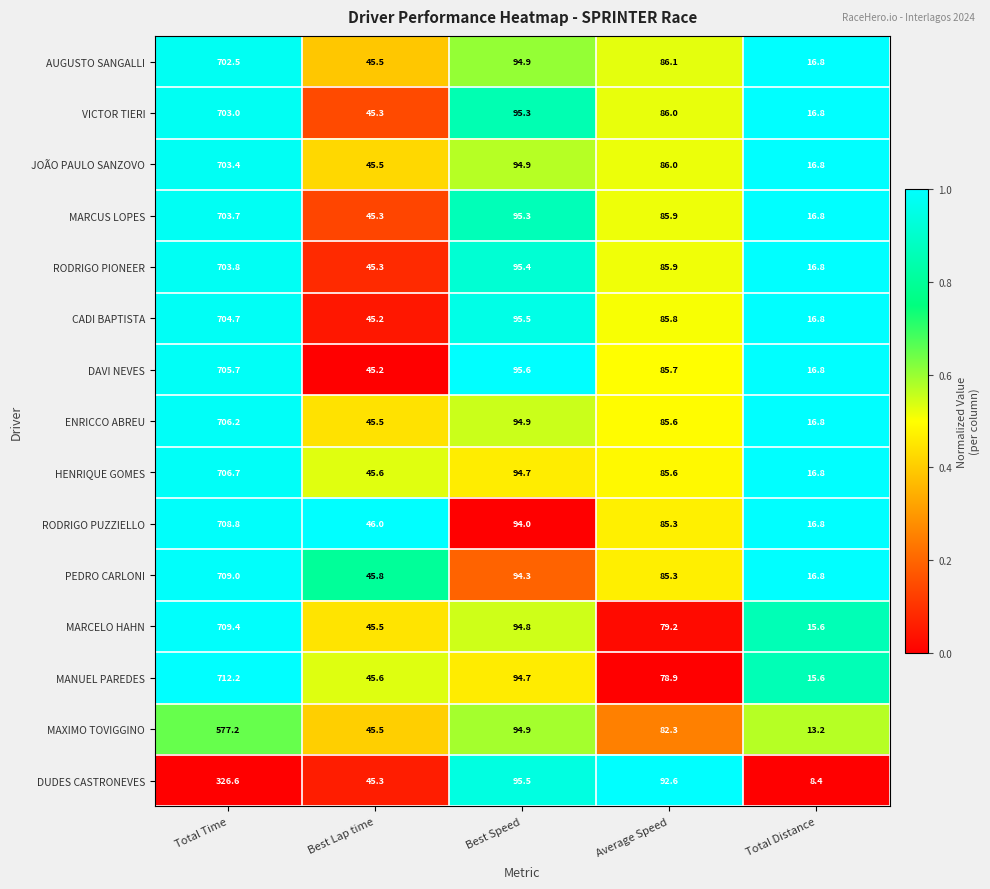

What is the difference between the MANUEL PAREDES values at Total Distance and Best Speed?

79.1